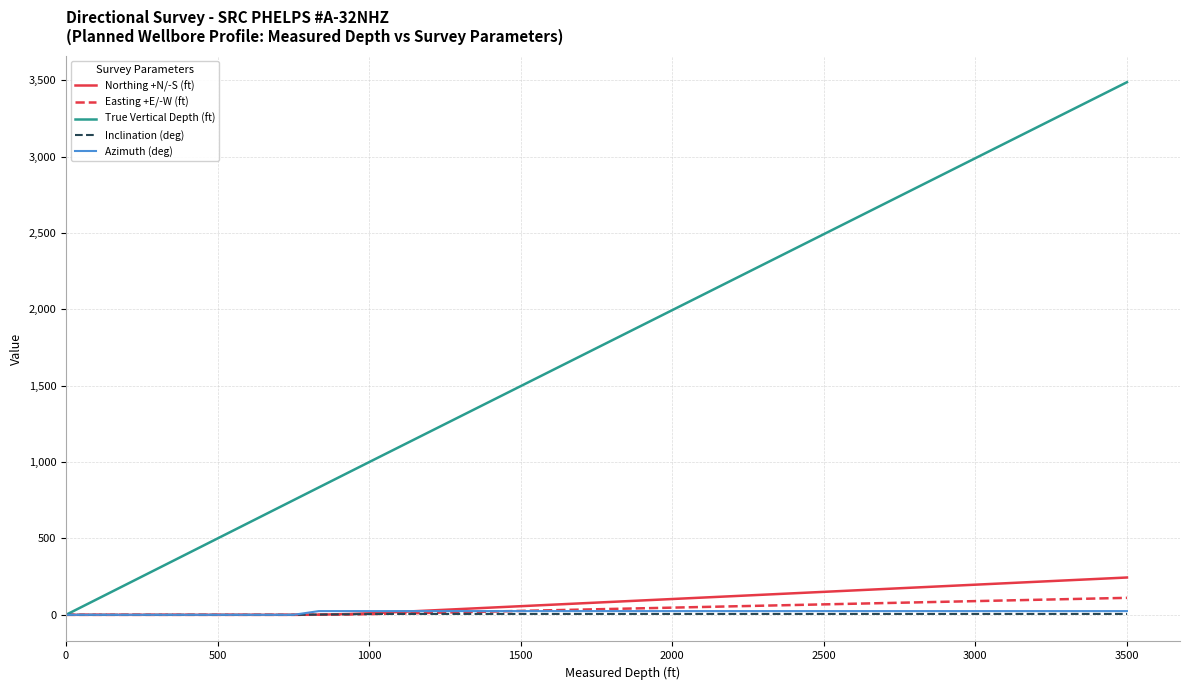

What is the maximum value for Easting +E/-W (ft)?

111.1